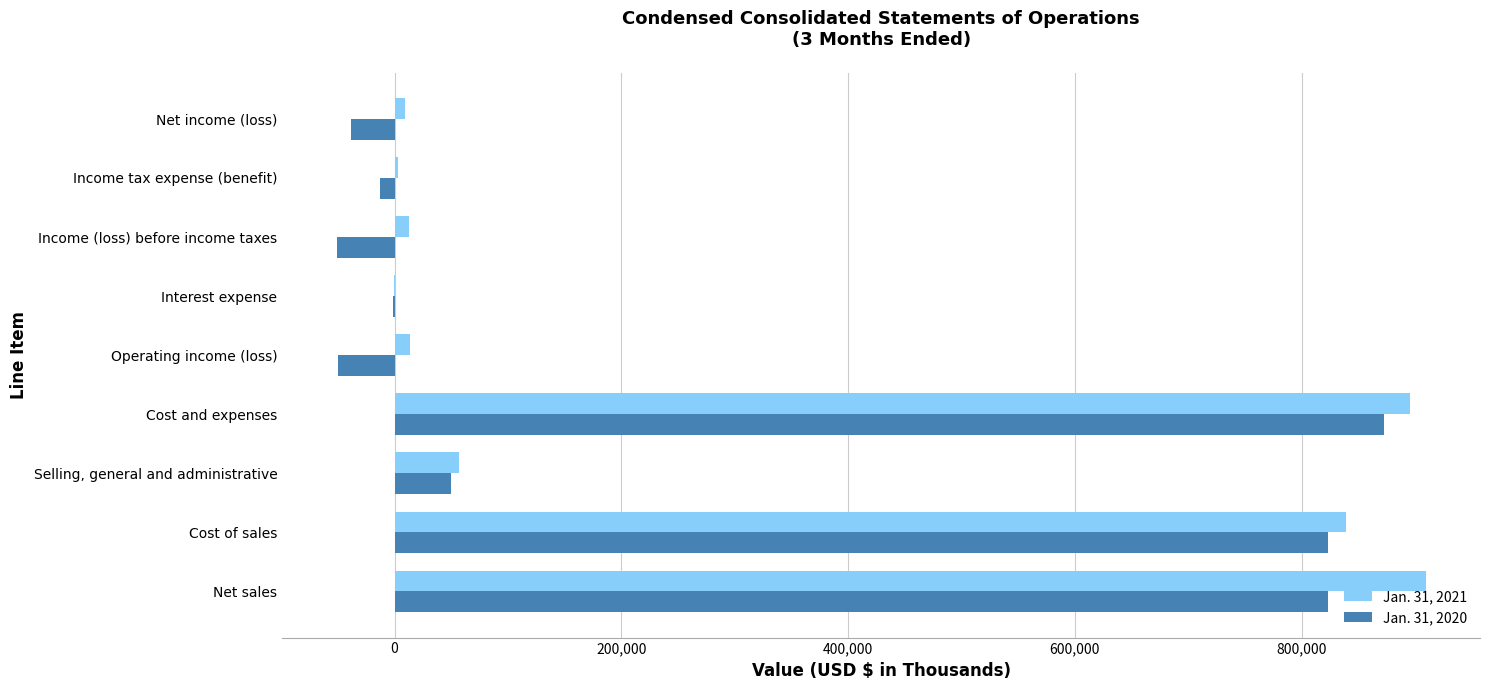

What is the total value across all series at Selling, general and administrative?

106084